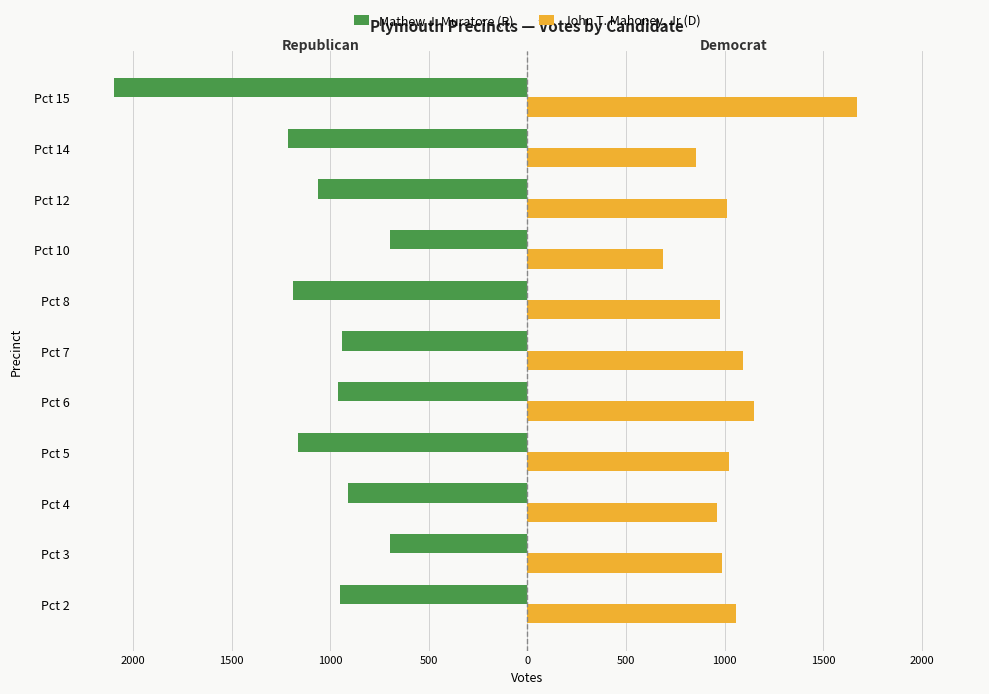

What are all the series names shown in the legend?

Mathew J. Muratore (R), John T. Mahoney, Jr (D)